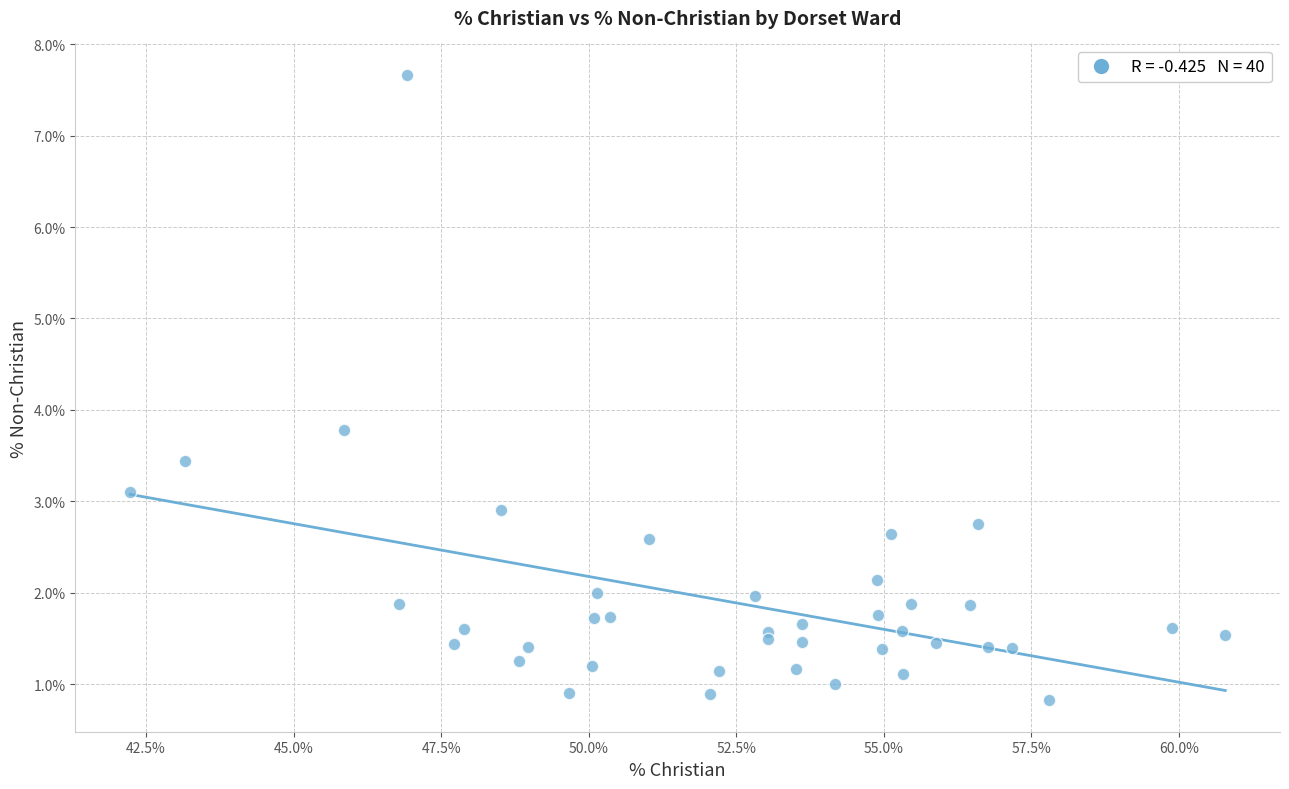

What Y value in the scatter plot is closest to 4?

3.8